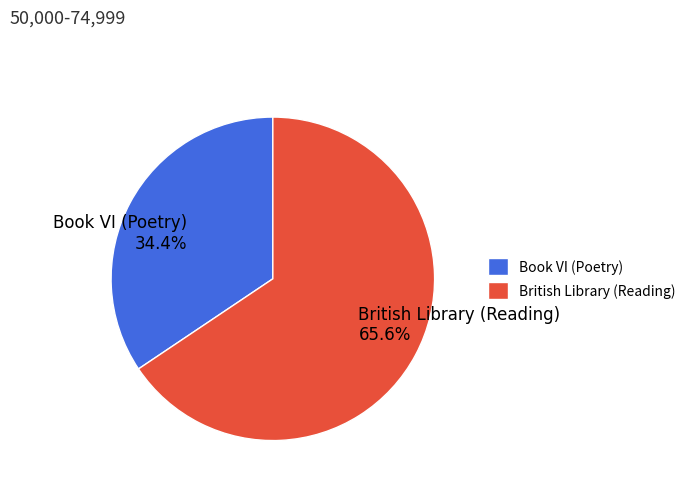

Which category has the smallest portion of the pie?

Book VI (Poetry)